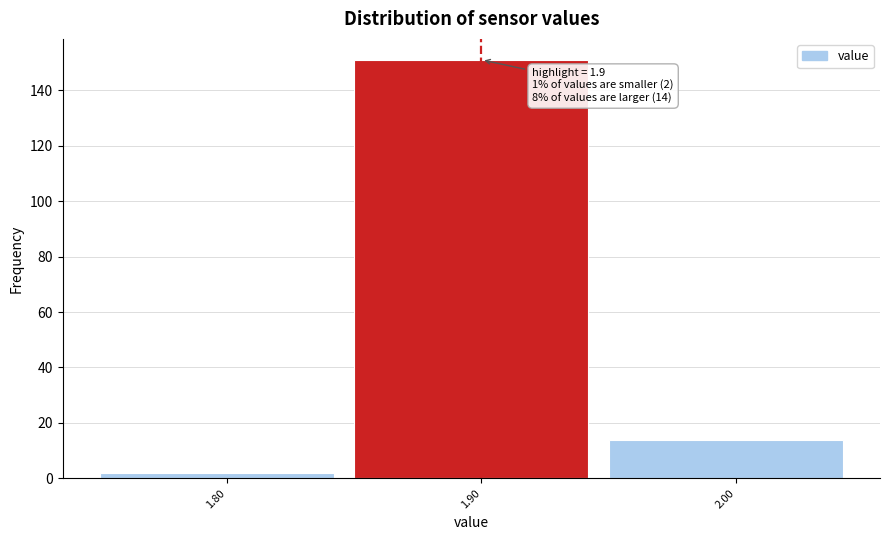

Which range on the x-axis has the tallest bar?

1.85 to 1.95